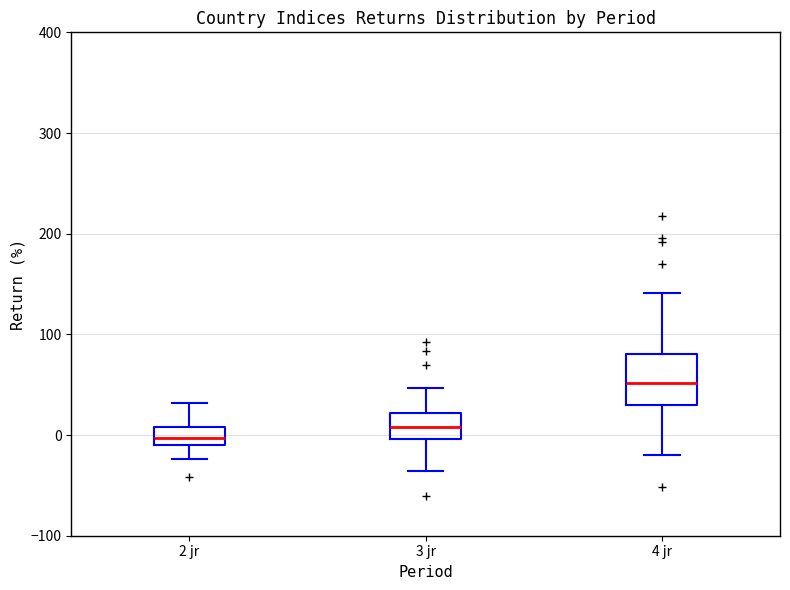

Reading left to right, read every box against the y-axis: the position of its median line, the range the box covers, and the ends of its whiskers. The values are not printed on the chart, so give them approximately, as read against the axis.

2 jr: median 0, box -10 to 10, whiskers -20 to 30
3 jr: median 10, box 0 to 20, whiskers -40 to 50
4 jr: median 50, box 30 to 80, whiskers -20 to 140